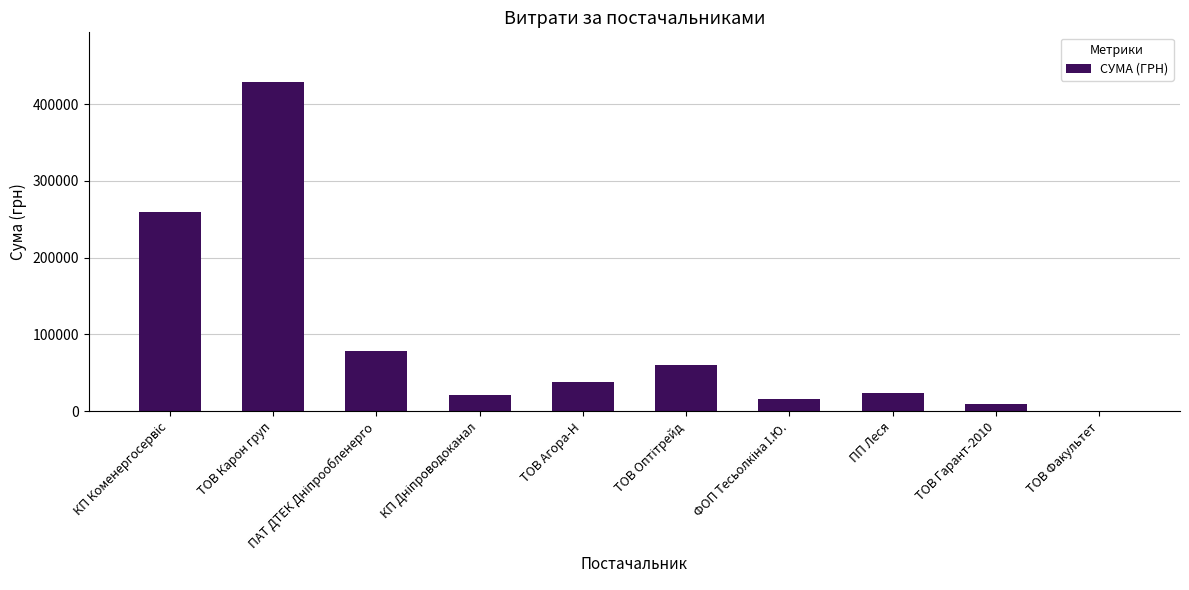

What is the greatest value displayed?

429254.7